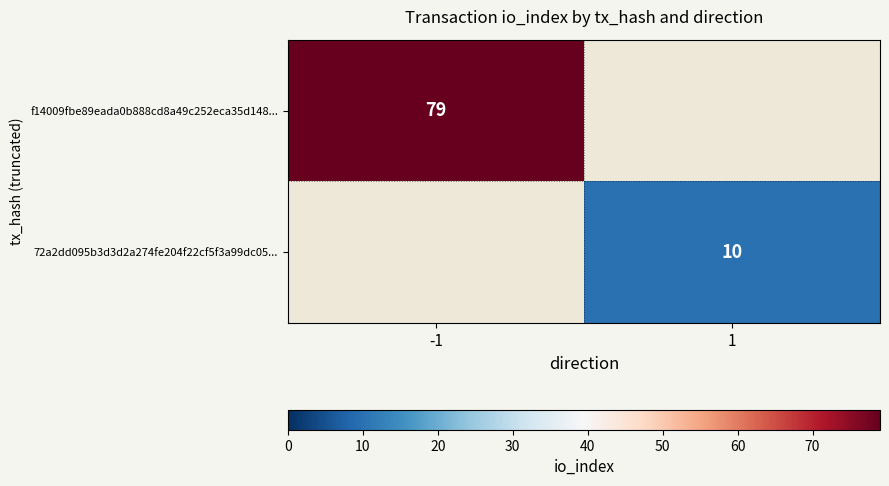

True or false: f14009fbe89eada0b888cd8a49c252eca35d148... has a value of 133 at -1.

False